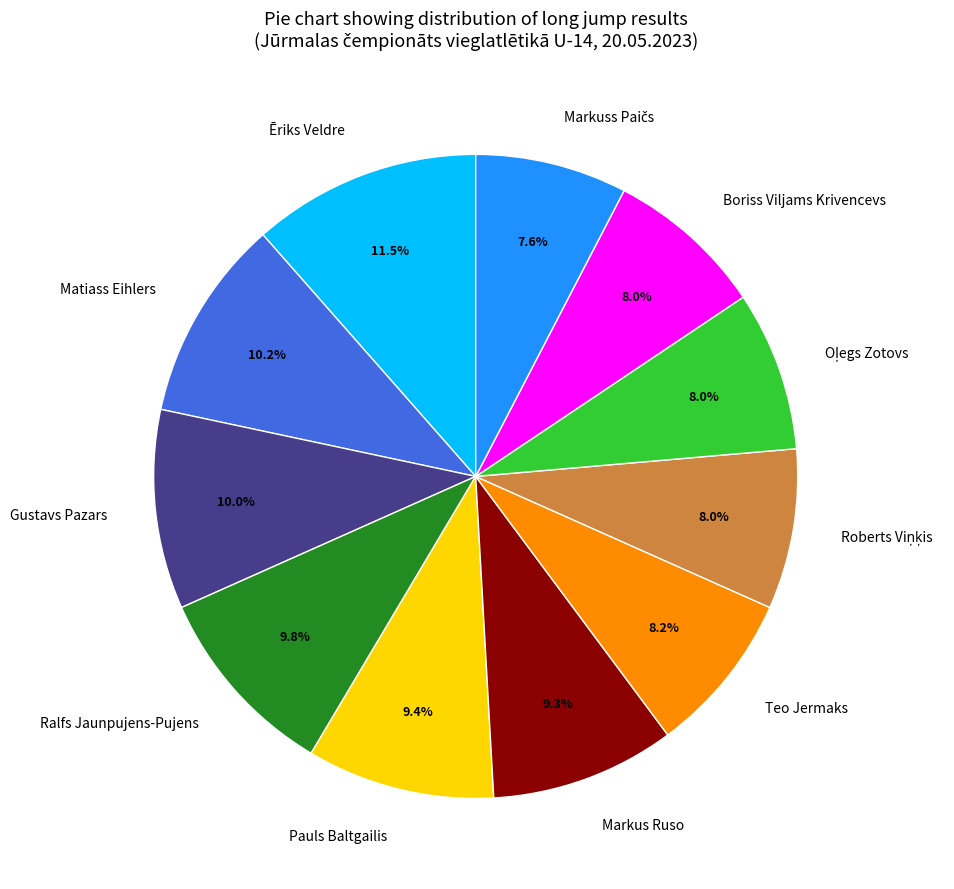

How many segments does this pie chart have?

11